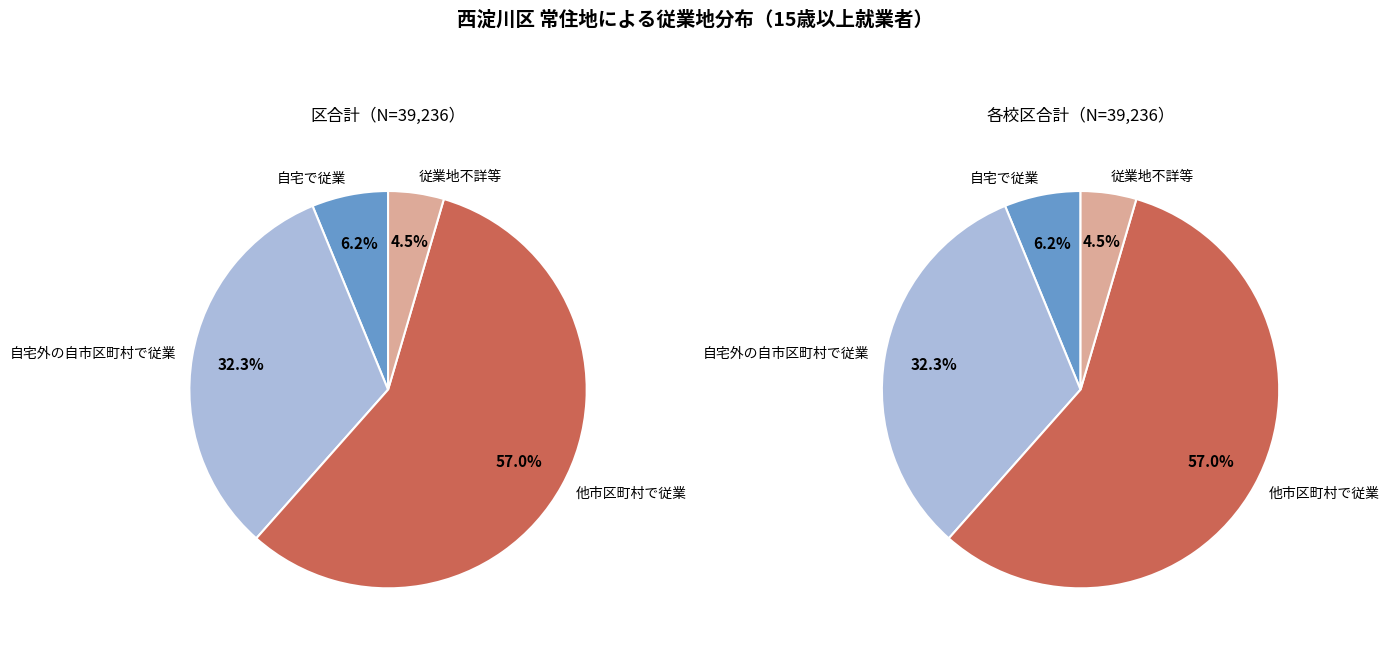

Is it true that 区合計 is 50% of the pie?

True